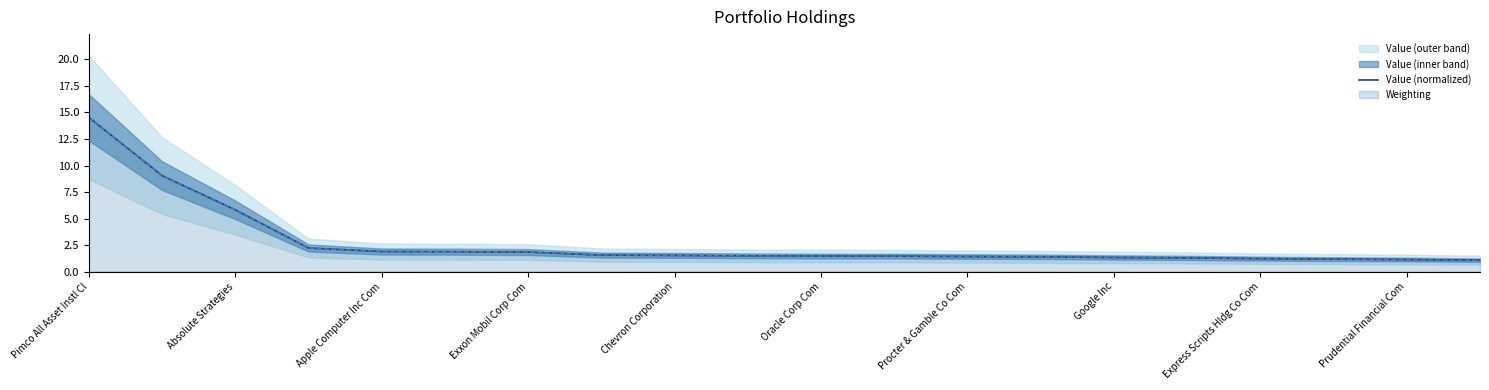

The Weighting series shows 1.1 at Prudential Financial Com. True or false?

True